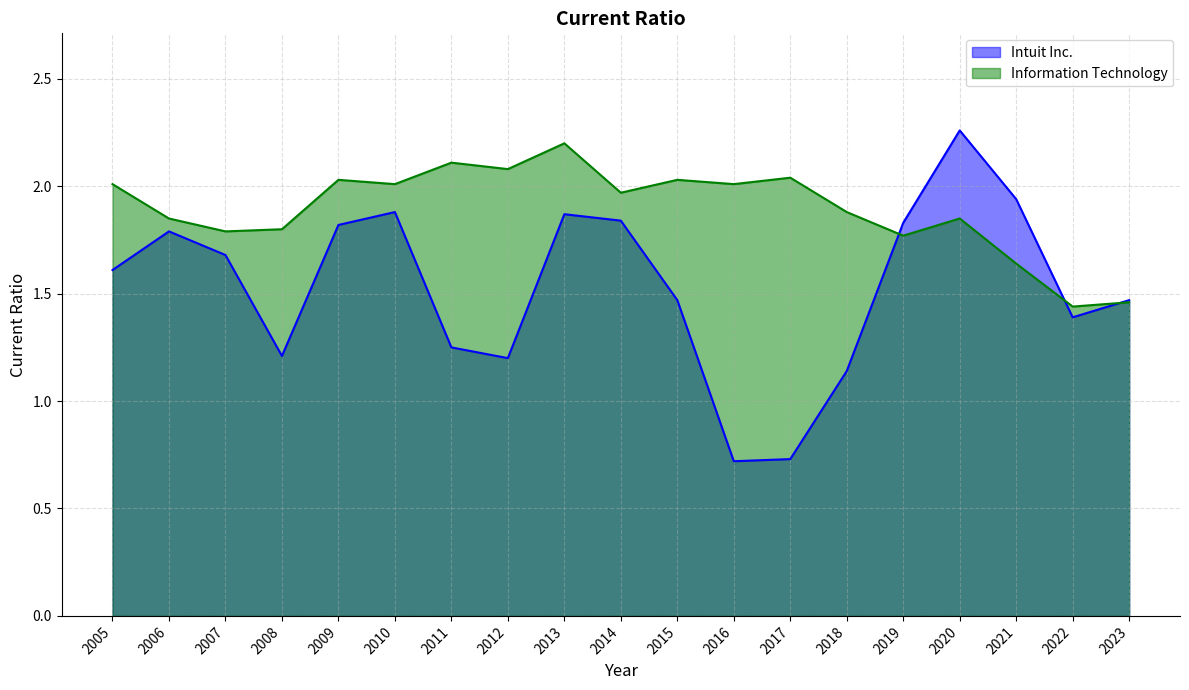

Count the number of categories in the chart.

19